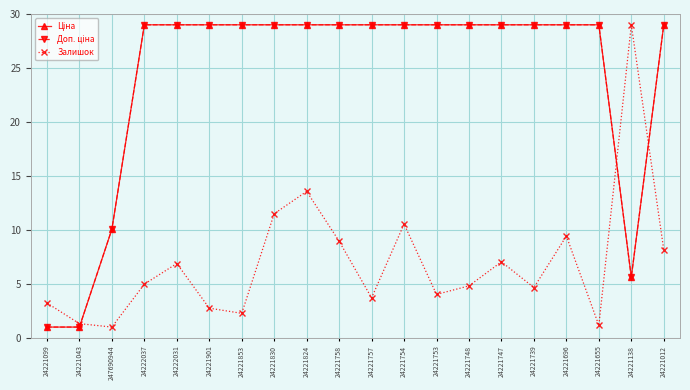

Where is Залишок nearest to the value 14?

24221824